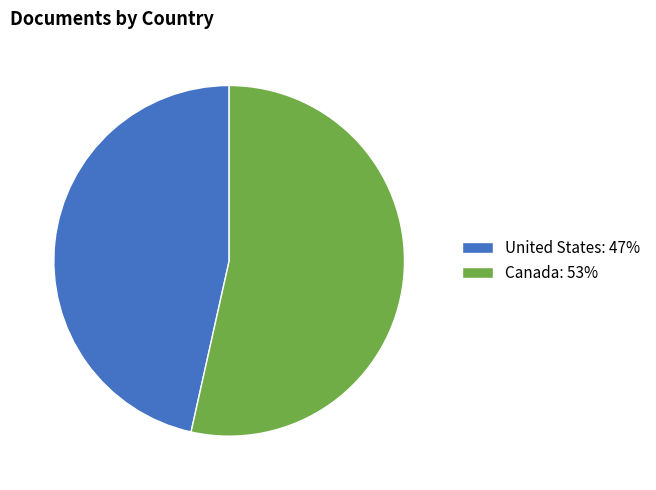

Approximately how many times larger is the value at United States: 47% compared to Canada: 53%?

0.9